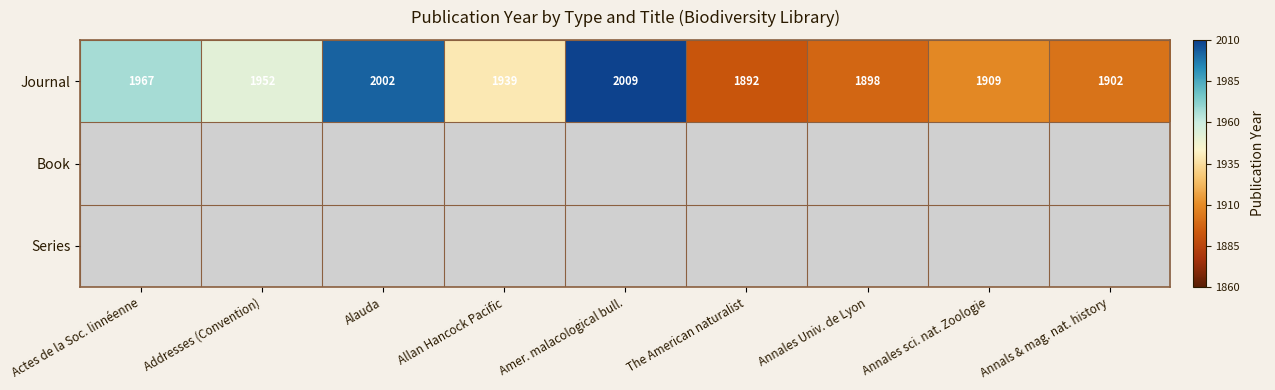

Where does the Journal series first go above 1939?

Actes de la Soc. linnéenne